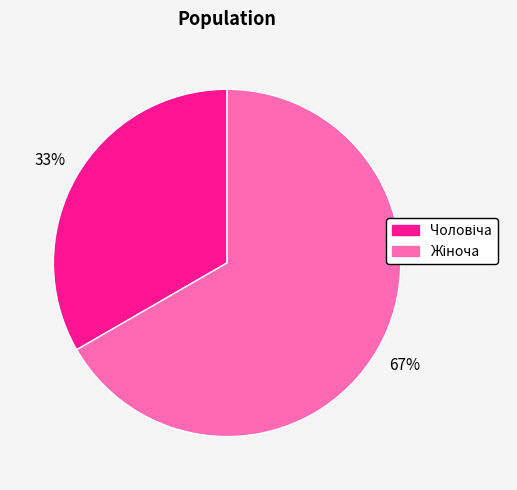

Count the number of slices in the pie.

2